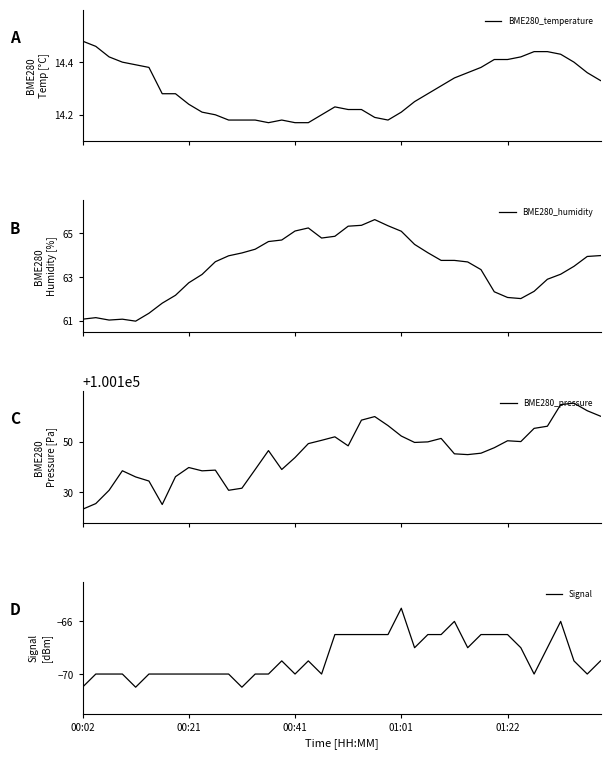

Which category has the highest value in the Signal series?

01:01